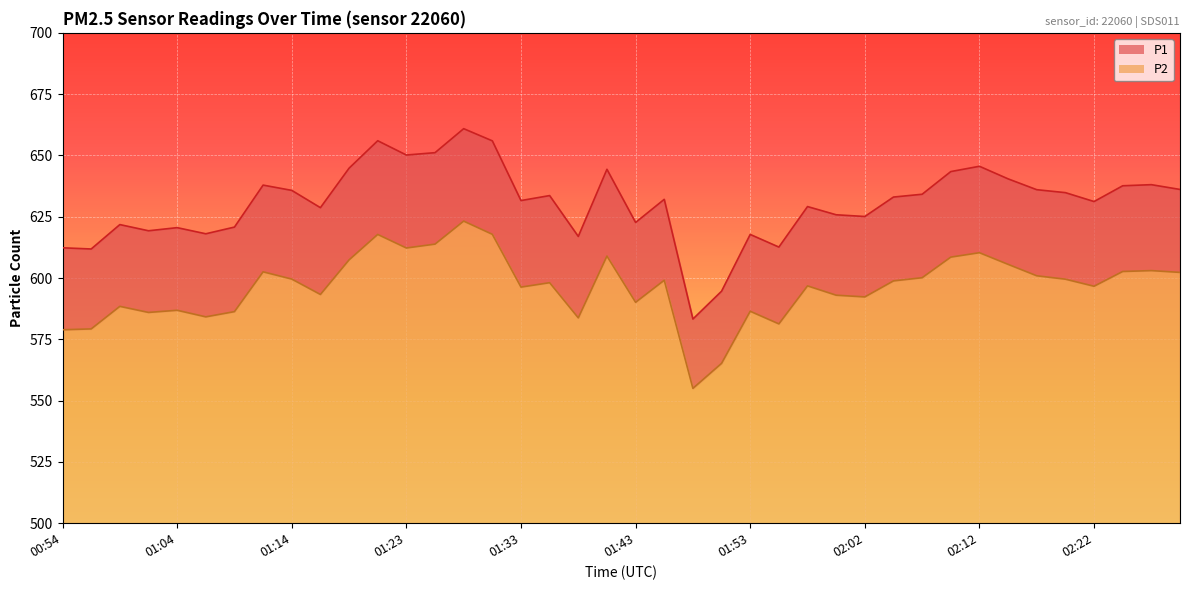

Is it true that P2 equals 1082.9 at 02:12?

False